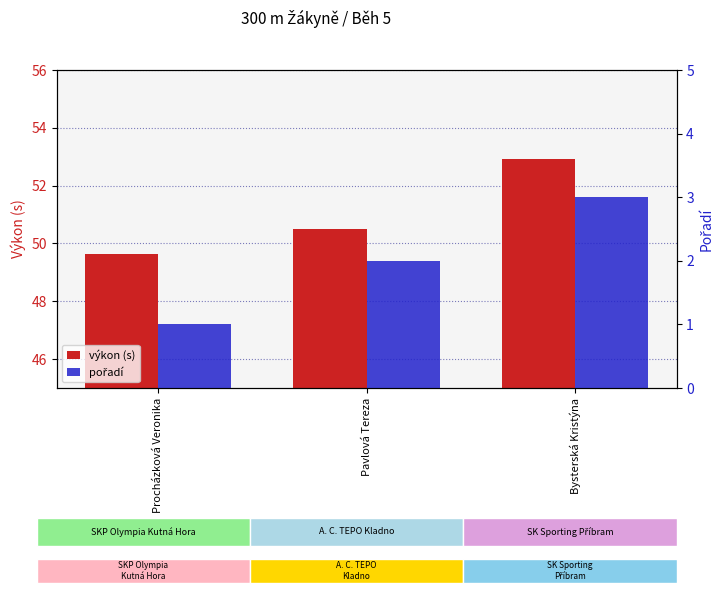

Reading left to right, what are all the values shown in this chart?

výkon (s): 49.6	50.5	52.9
pořadí: 1.0	2.0	3.0